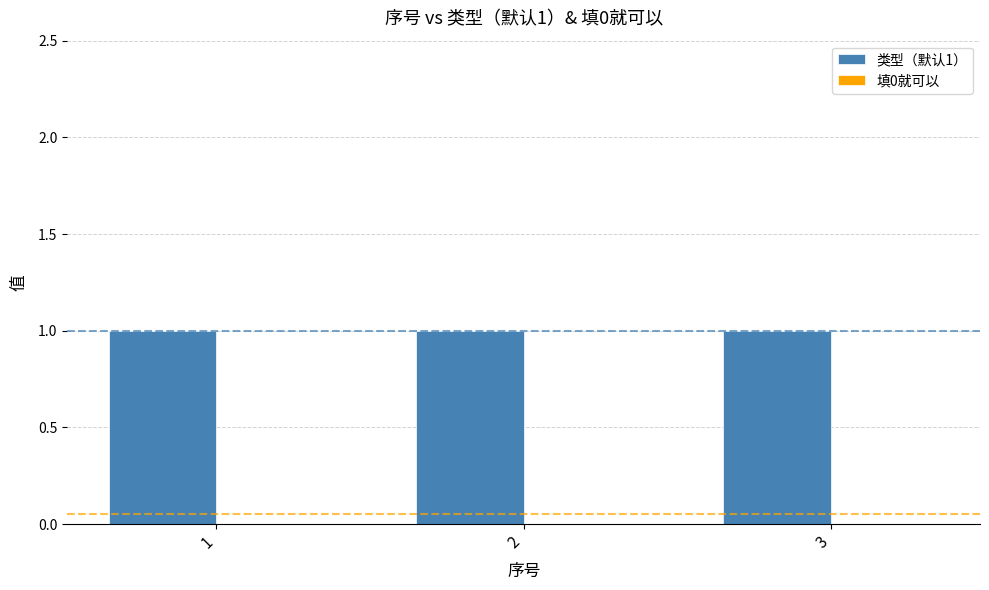

At which category is the sum across all series the highest?

1